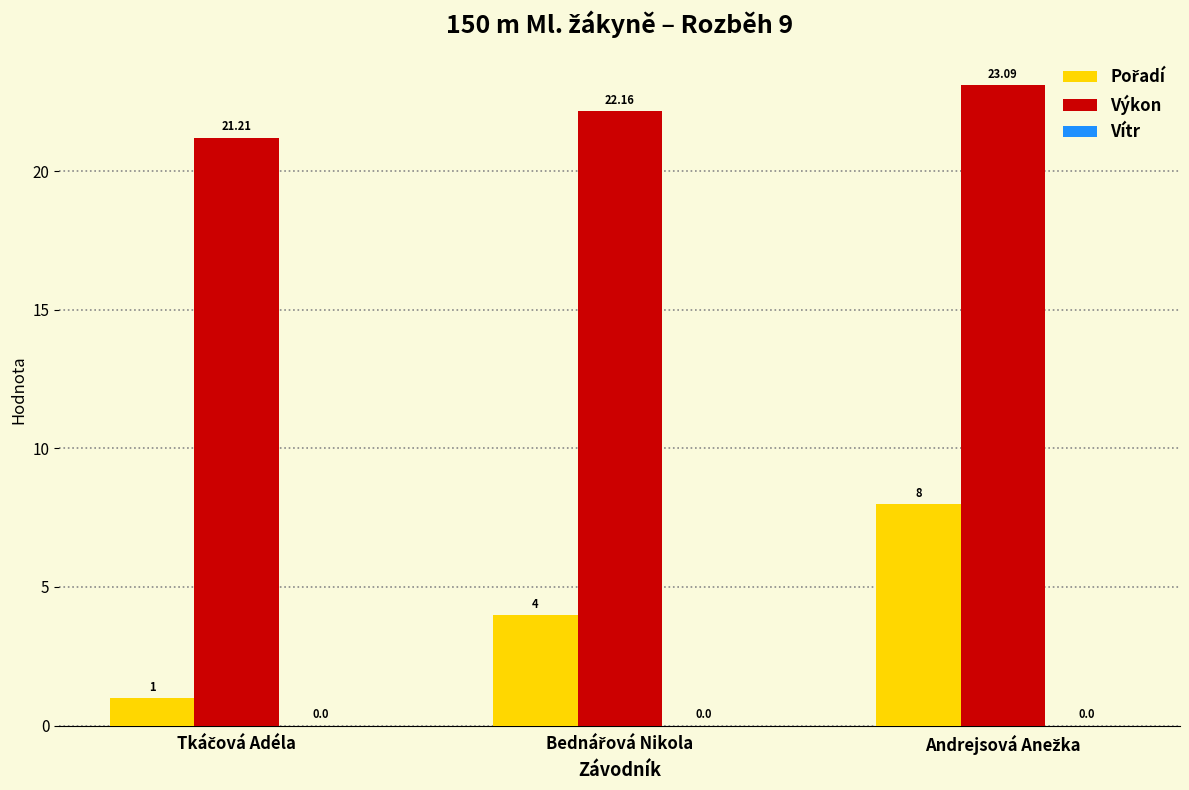

At how many categories does at least one series exceed 20?

3